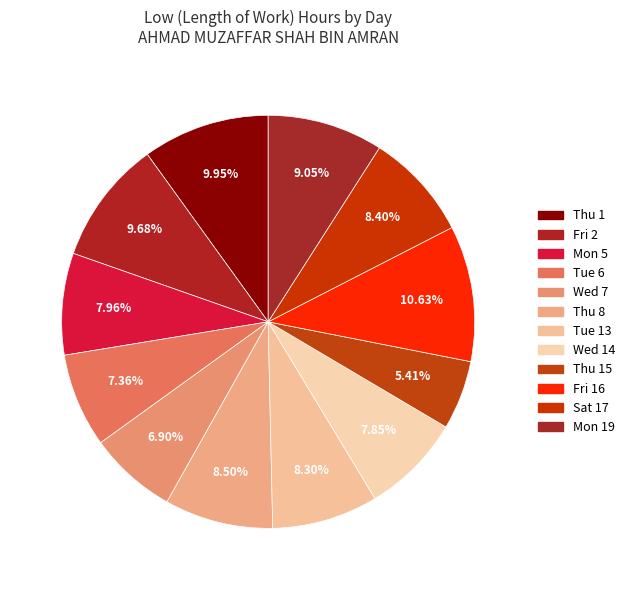

How many segments does this pie chart have?

12